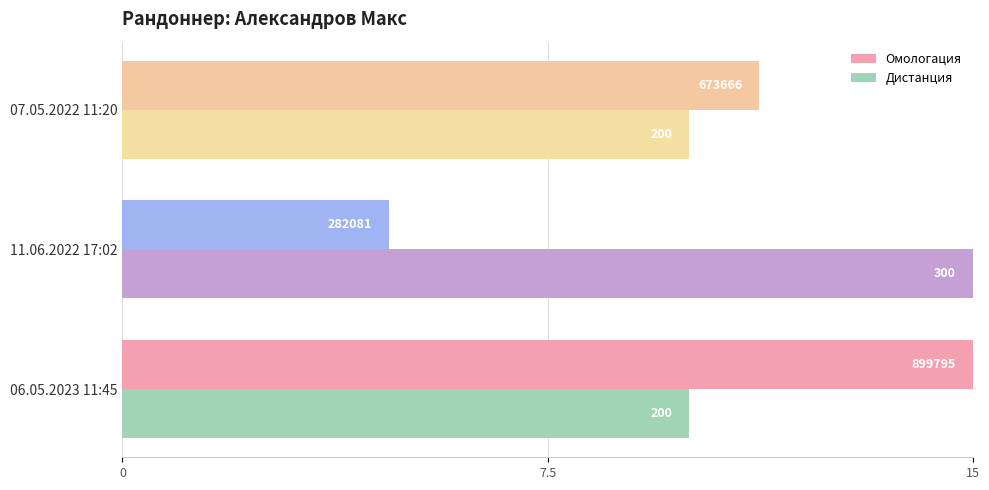

What is the average value of the Омологация series?

10.3